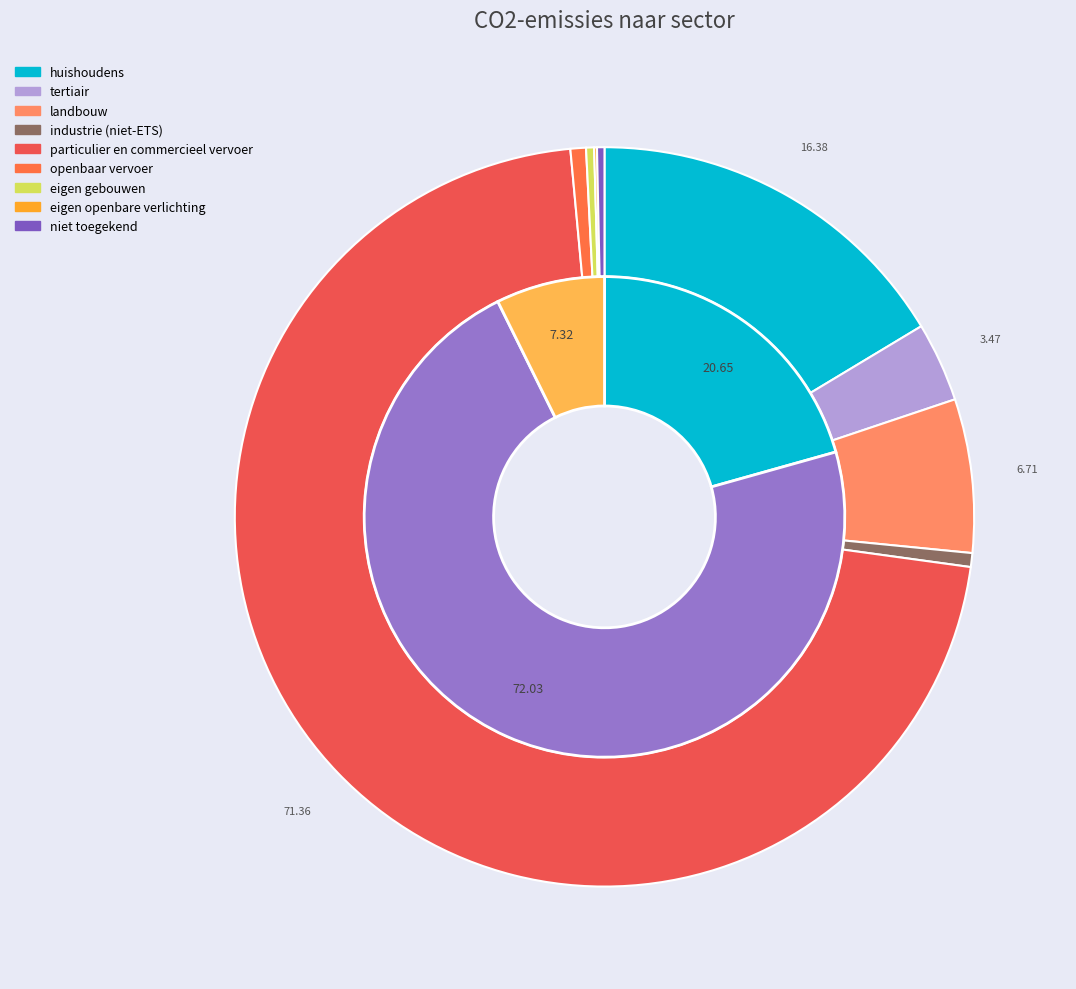

To the nearest percent, what percentage of the pie is industrie (niet-ETS)?

1%